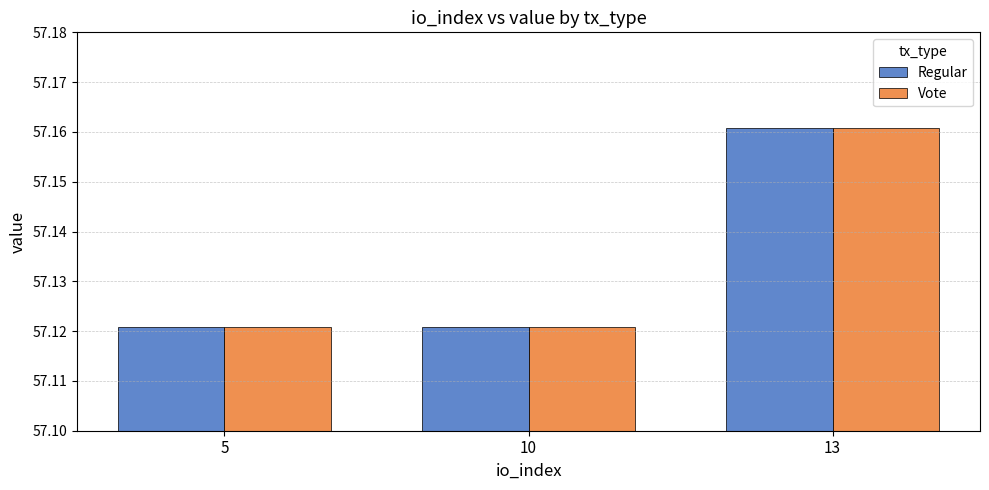

The Regular series shows 32.2 at 13. True or false?

False